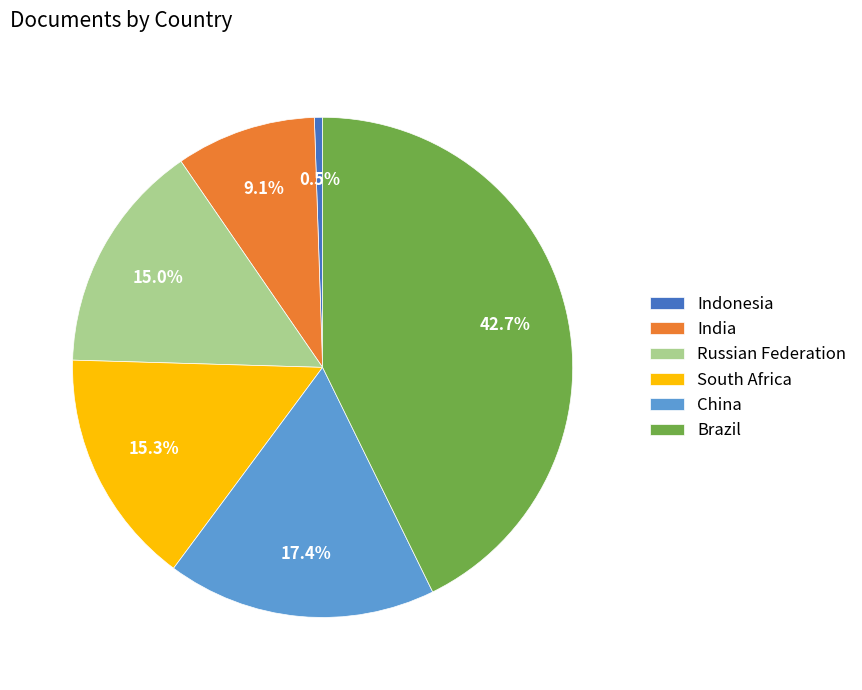

What is the ratio of the value at Brazil to the value at India?

4.7